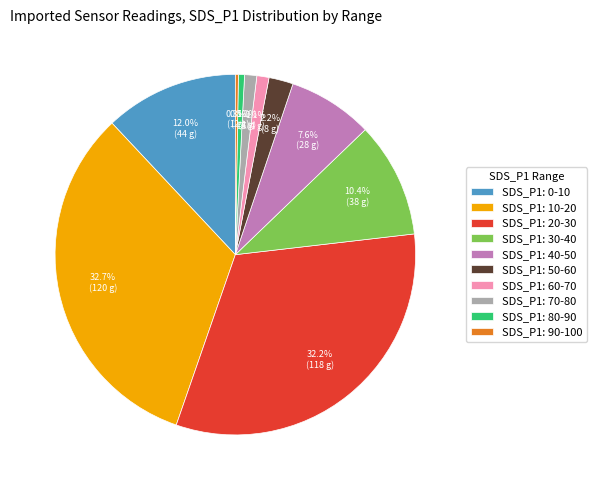

Does any single category account for the majority?

No